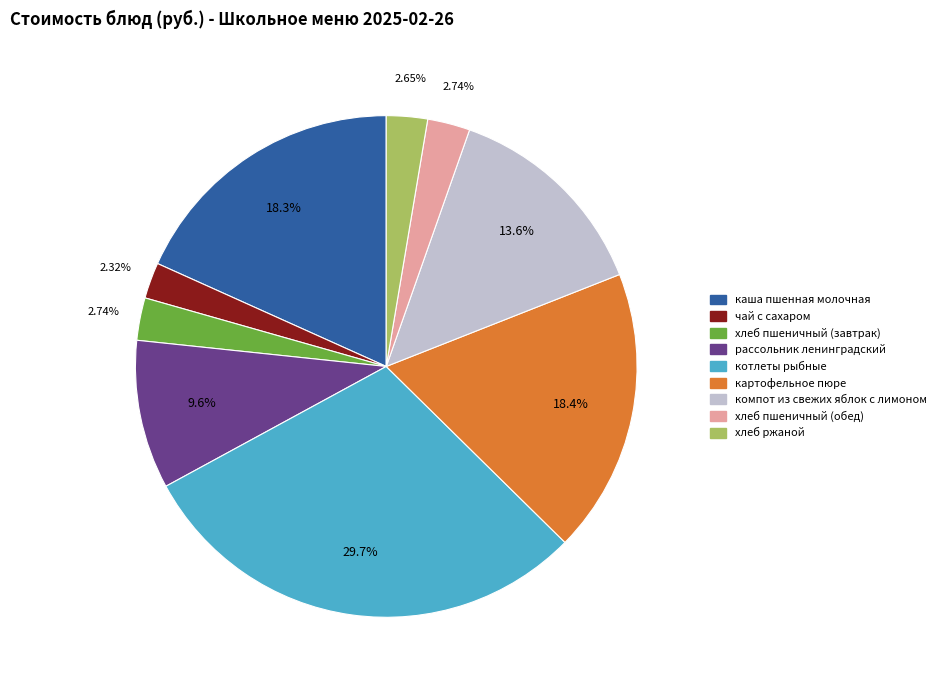

Count the number of slices in the pie.

9